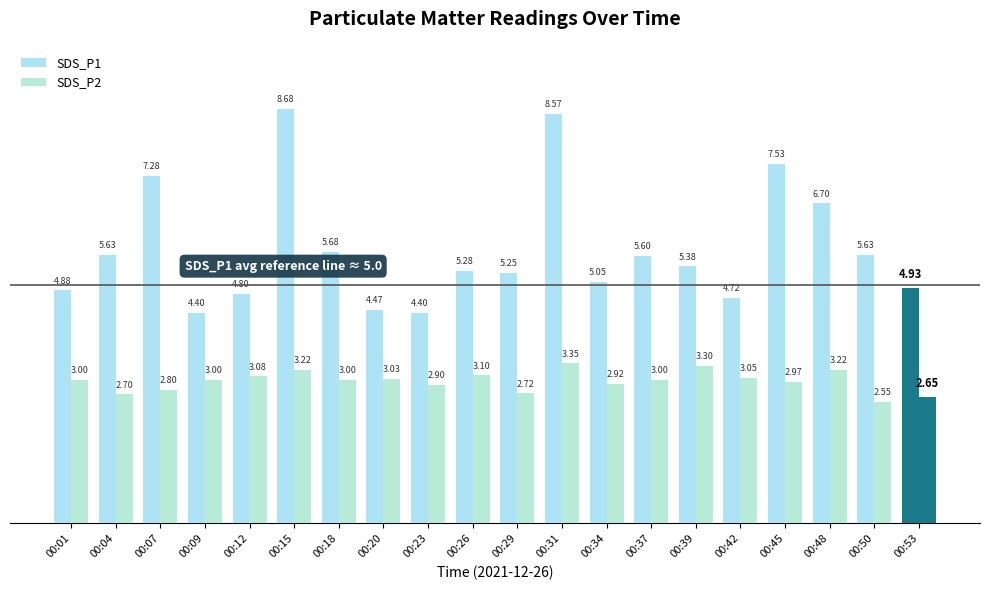

How many data points in SDS_P2 are less than 3?

8